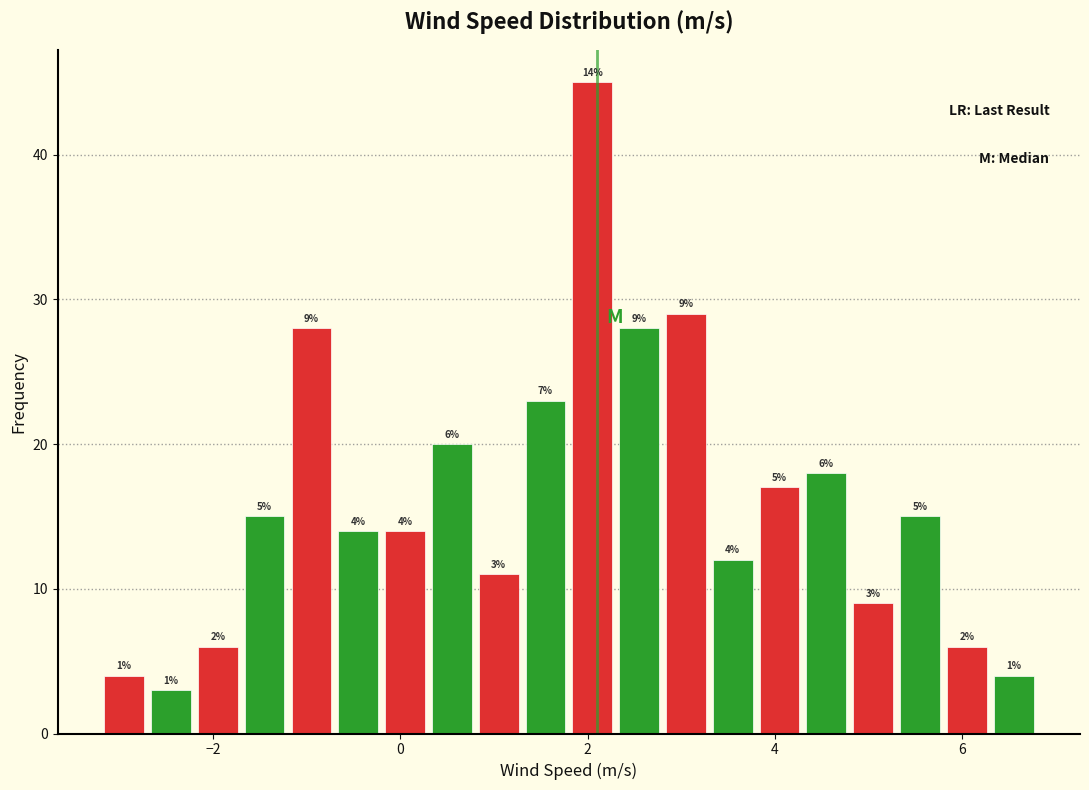

Read against the x-axis, roughly where is the centre of the tallest bar?

2.0